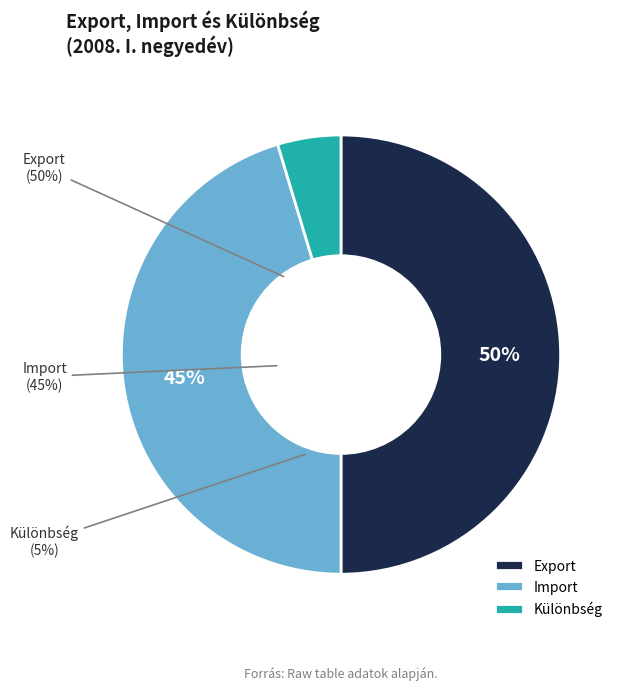

To the nearest percent, what percentage of the pie is Import?

45%